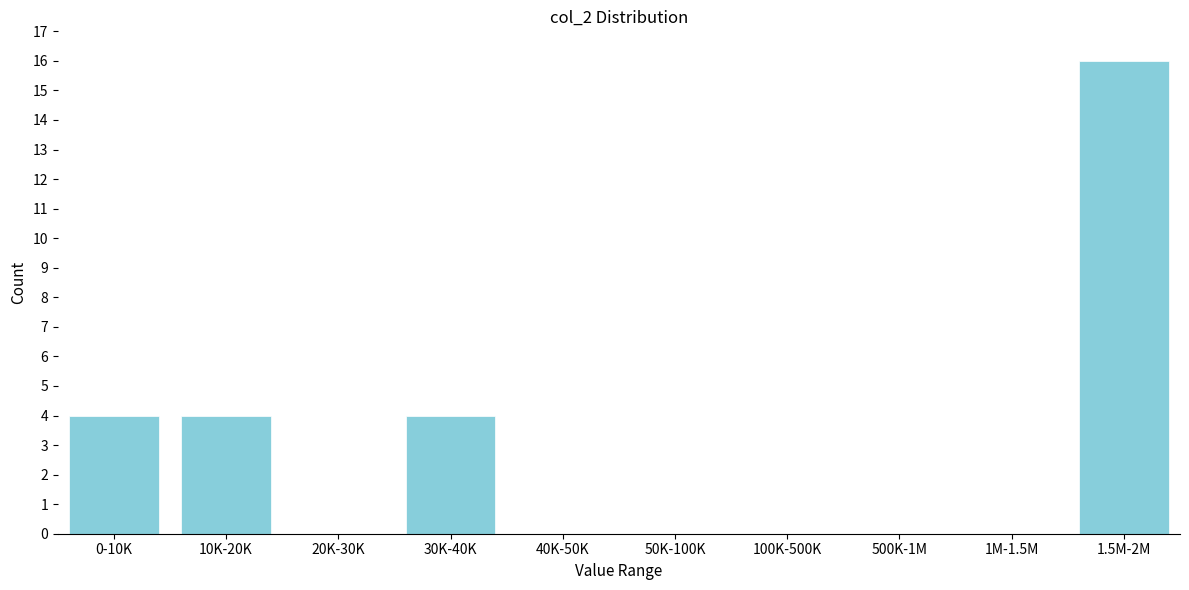

Reading left to right, what are all the values shown in this chart?

0-10K=4	10K-20K=4	20K-30K=0	30K-40K=4	40K-50K=0	50K-100K=0	100K-500K=0	500K-1M=0	1M-1.5M=0	1.5M-2M=16